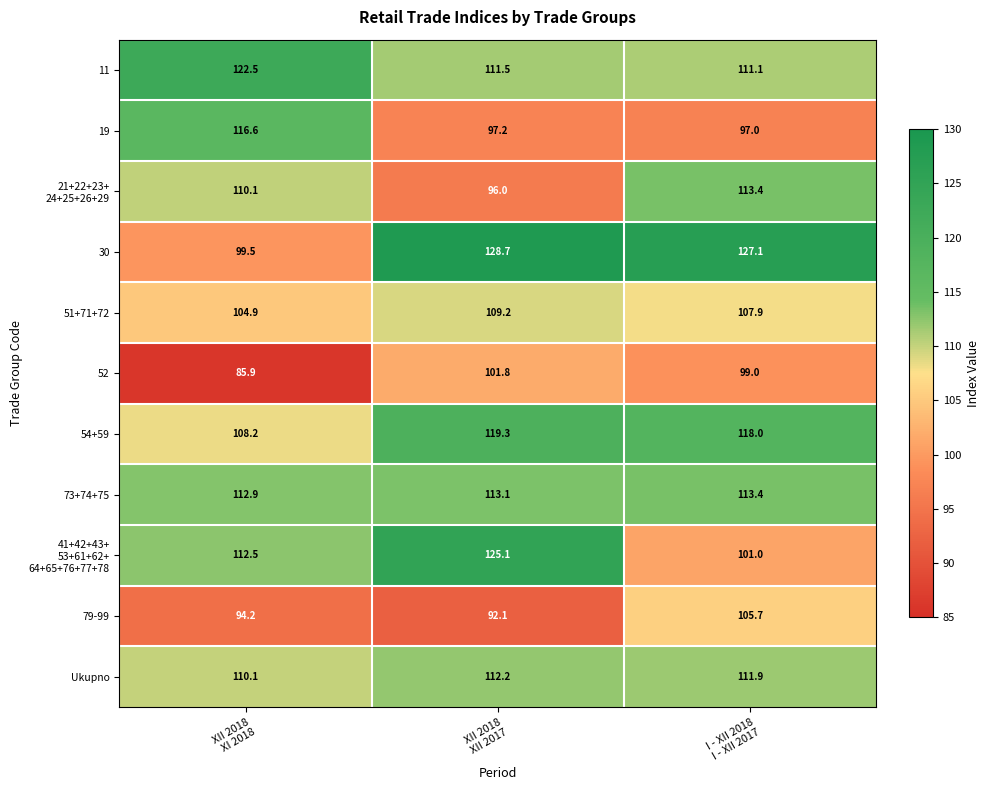

What is the highest value of the 51+71+72 series?

109.2